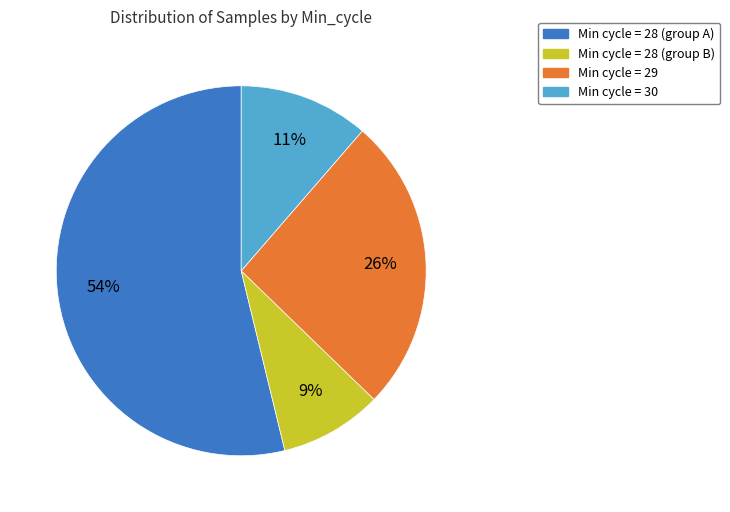

How many slices are in this pie chart?

4